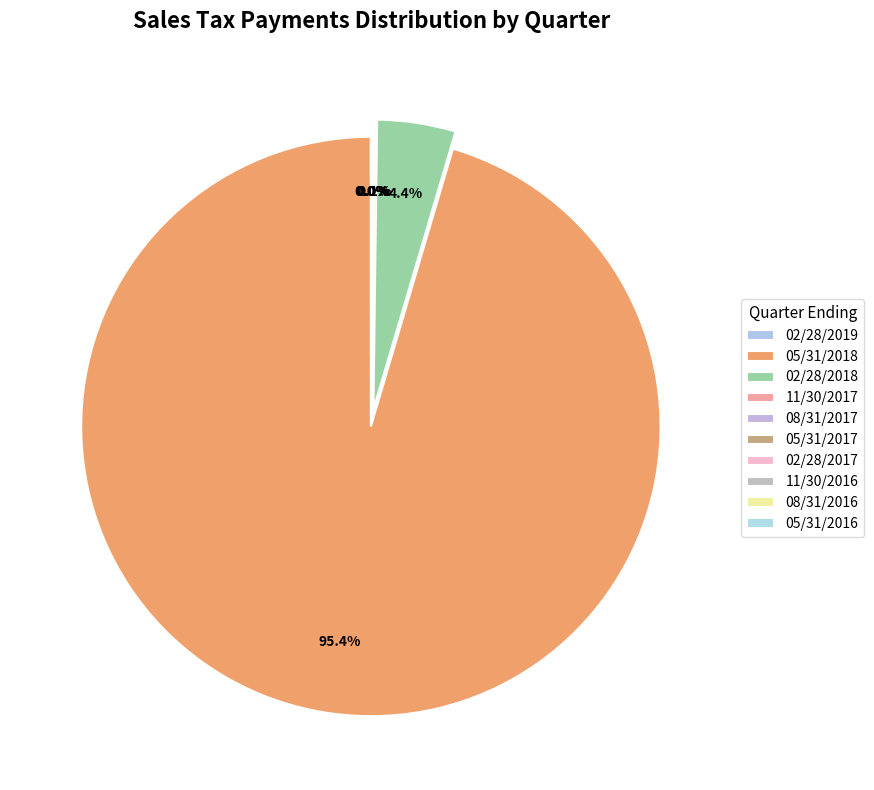

Do 05/31/2016 and 05/31/2018 together represent more than half of the pie?

Yes